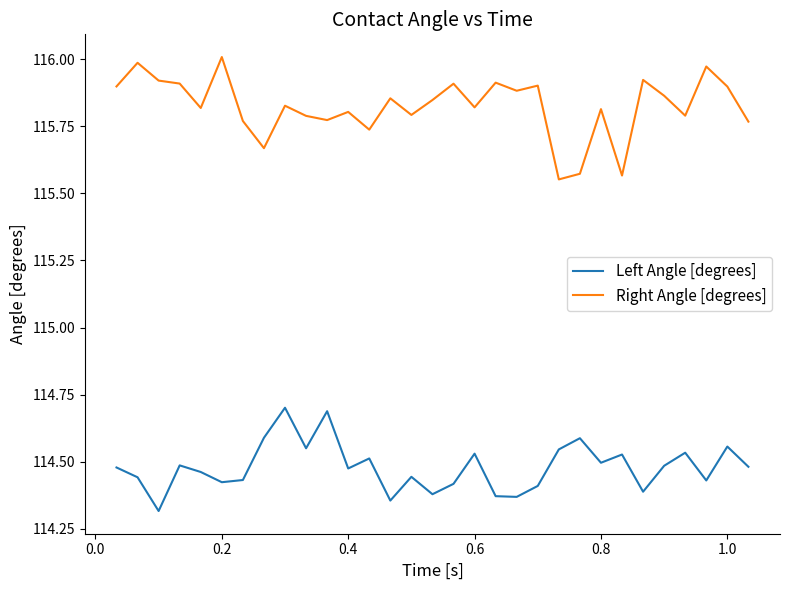

List the series in order of their overall mean, highest first.

Right Angle [degrees], Left Angle [degrees]